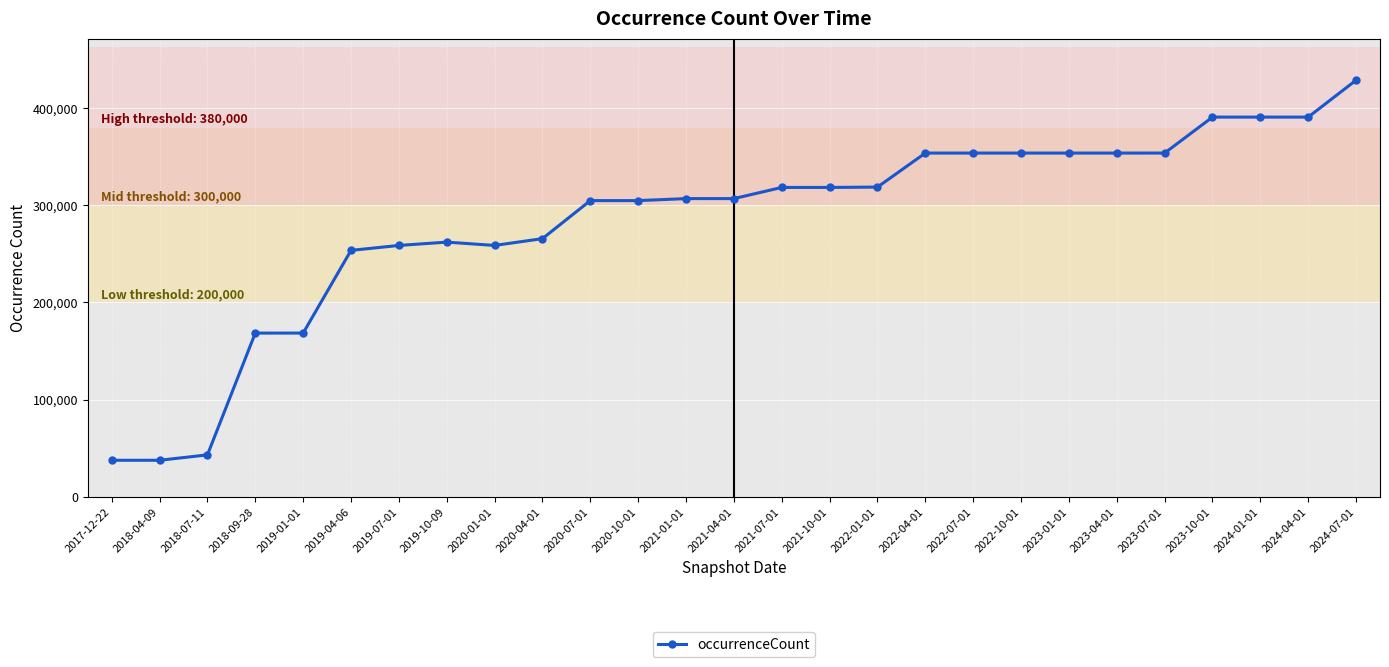

How many lines are shown in the chart?

1